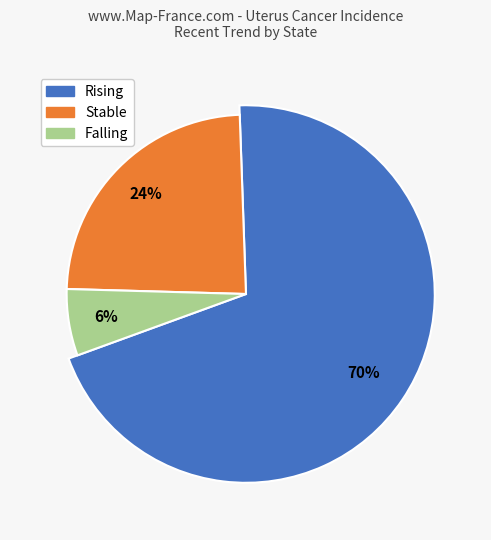

What percentage is the falling slice, to the nearest percent?

6%